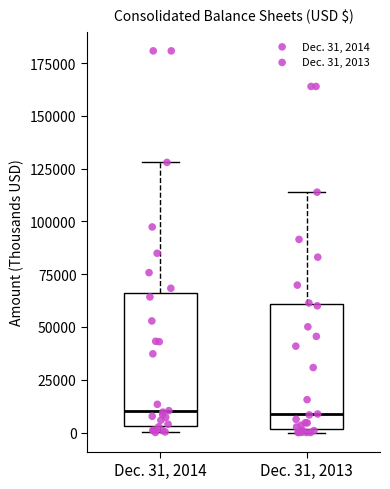

Reading left to right, read every box against the y-axis: the position of its median line, the range the box covers, and the ends of its whiskers. The values are not printed on the chart, so give them approximately, as read against the axis.

Dec. 31, 2014: median 10000, box 5000 to 65000, whiskers 0 to 130000
Dec. 31, 2013: median 10000, box 0 to 60000, whiskers 0 (just below the box's lower edge) to 115000